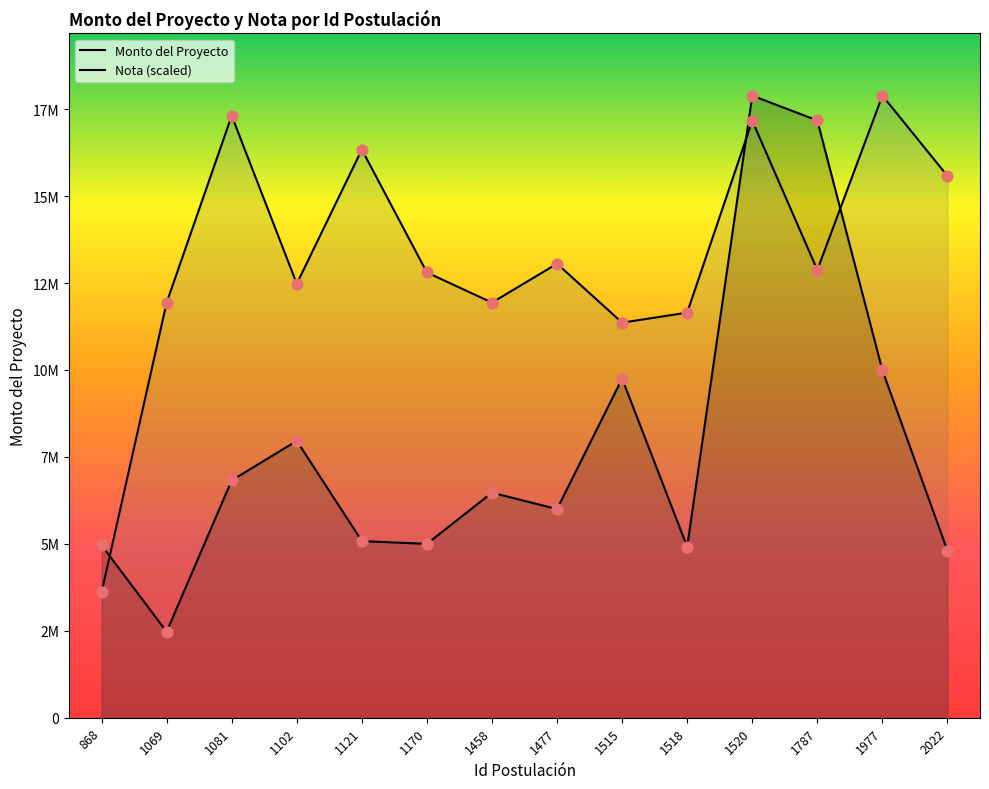

What is the total value across all series at 1102?

20441190.4